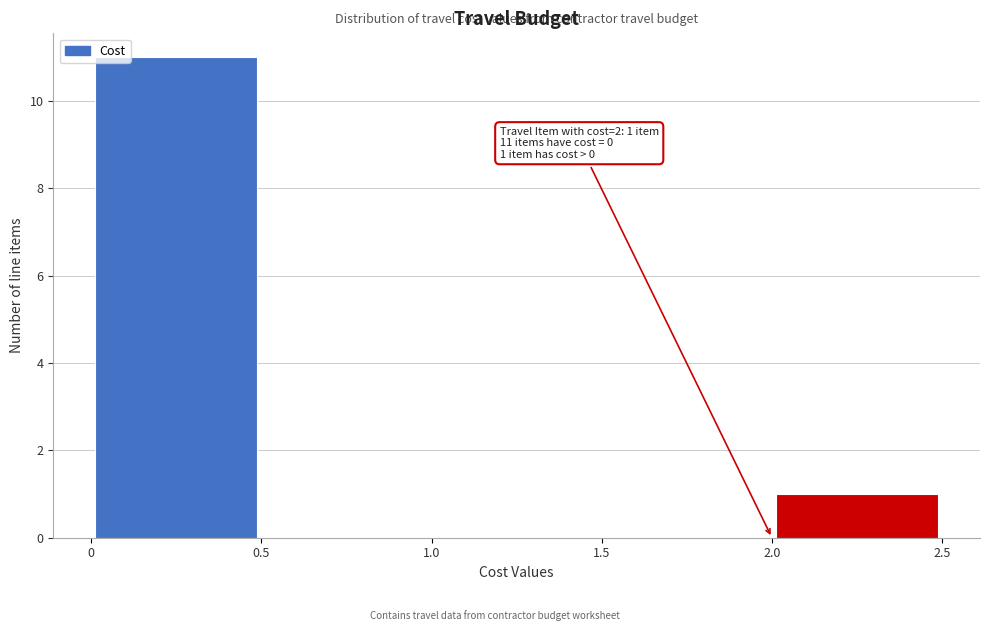

Over which range of the x-axis is the bar tallest?

0 to 0.5